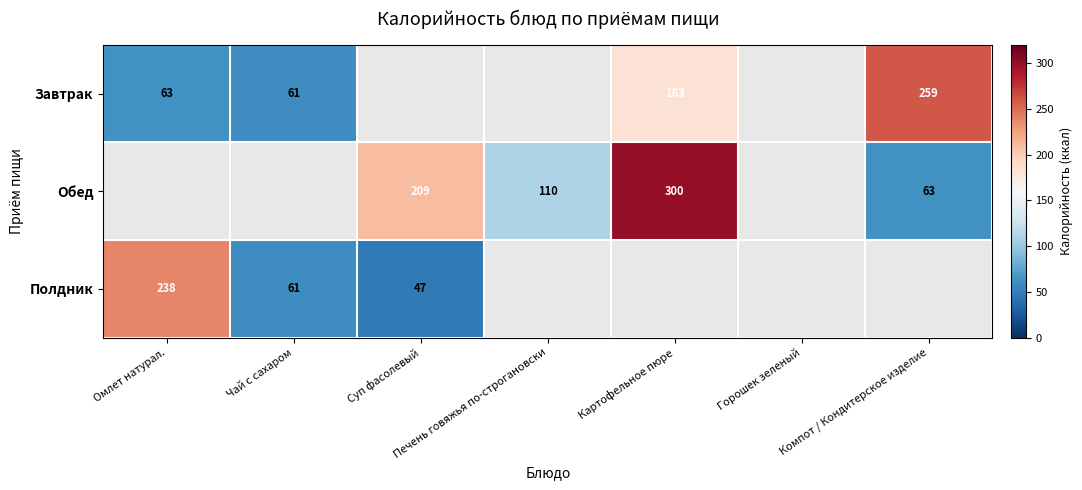

What is the sum of the Обед values at Картофельное пюре and Компот / Кондитерское изделие?

363